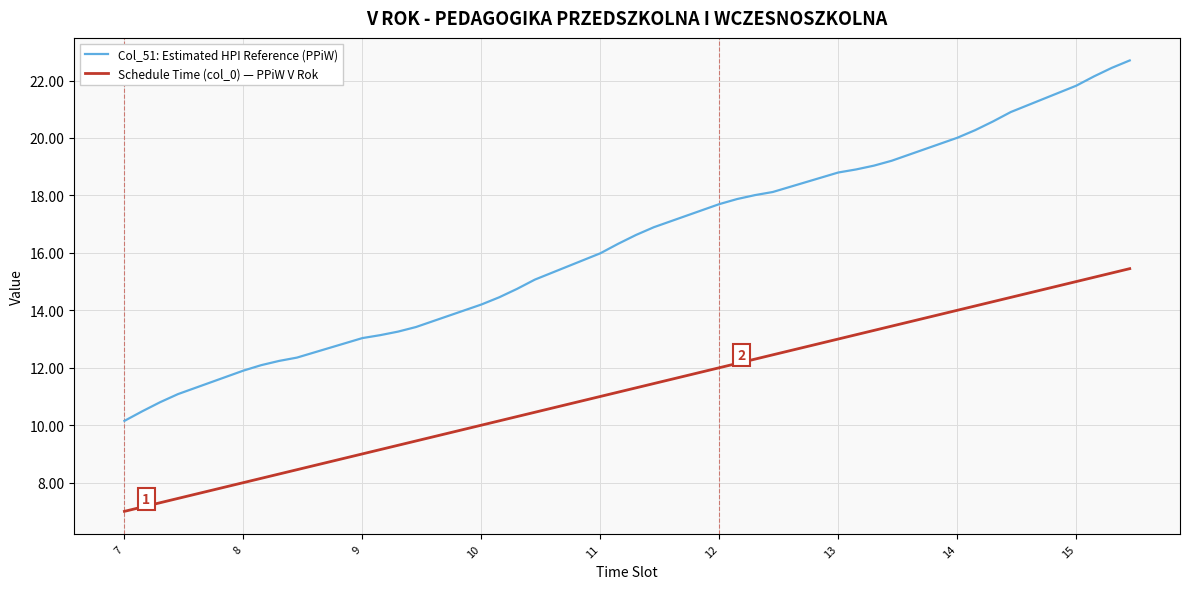

Which series has the widest spread of values?

Col_51: Estimated HPI Reference (PPiW)